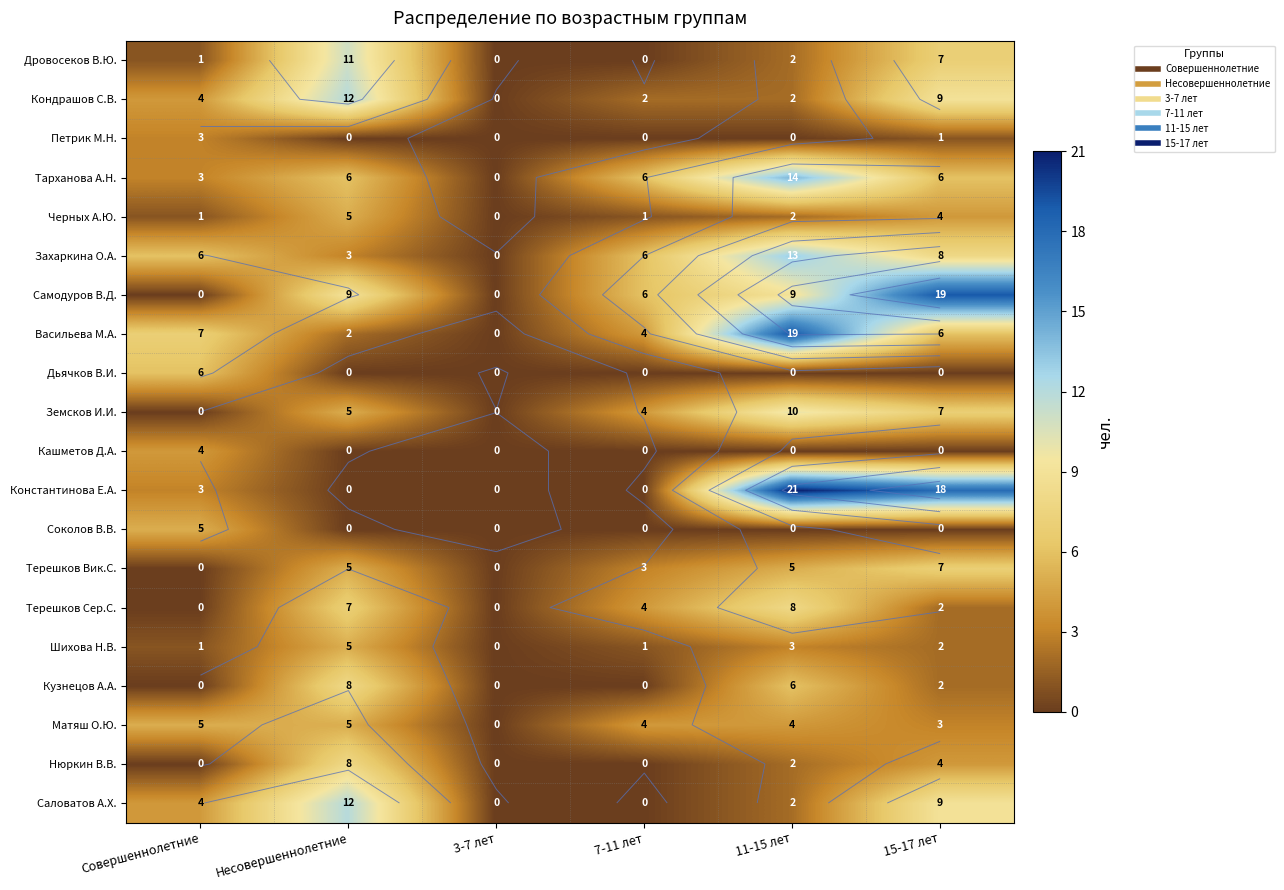

What is the maximum value shown in the chart?

21